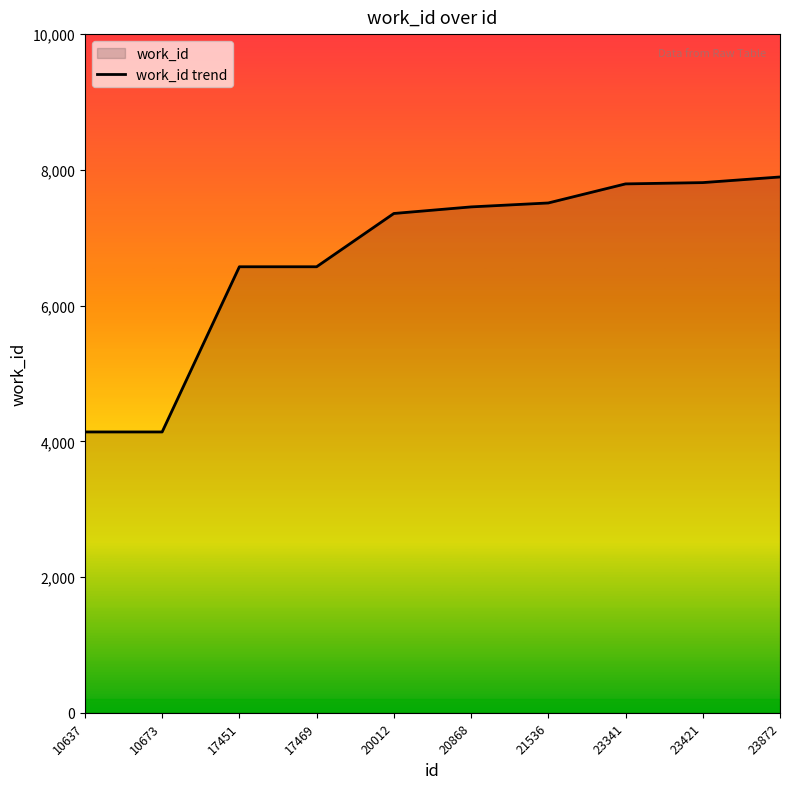

Reading left to right, what are all the values shown in this chart?

10637=4138	10673=4138	17451=6572	17469=6572	20012=7357	20868=7454	21536=7512	23341=7793	23421=7812	23872=7895